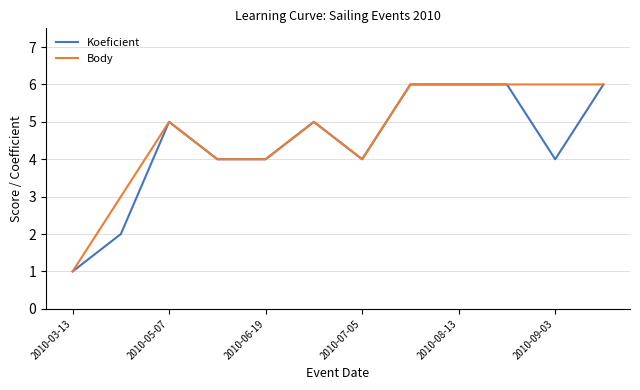

What is the greatest value displayed?

6